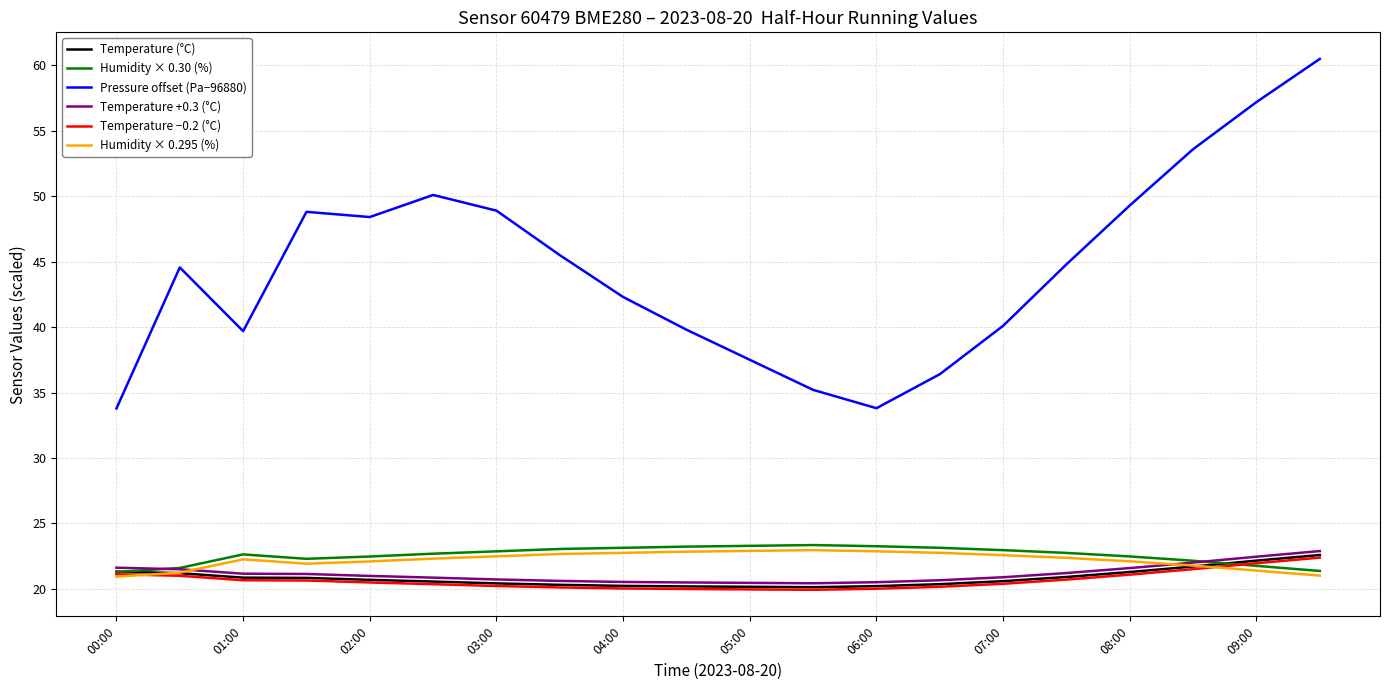

True or false: Temperature −0.2 (°C) and Temperature +0.3 (°C) intersect in this chart.

False